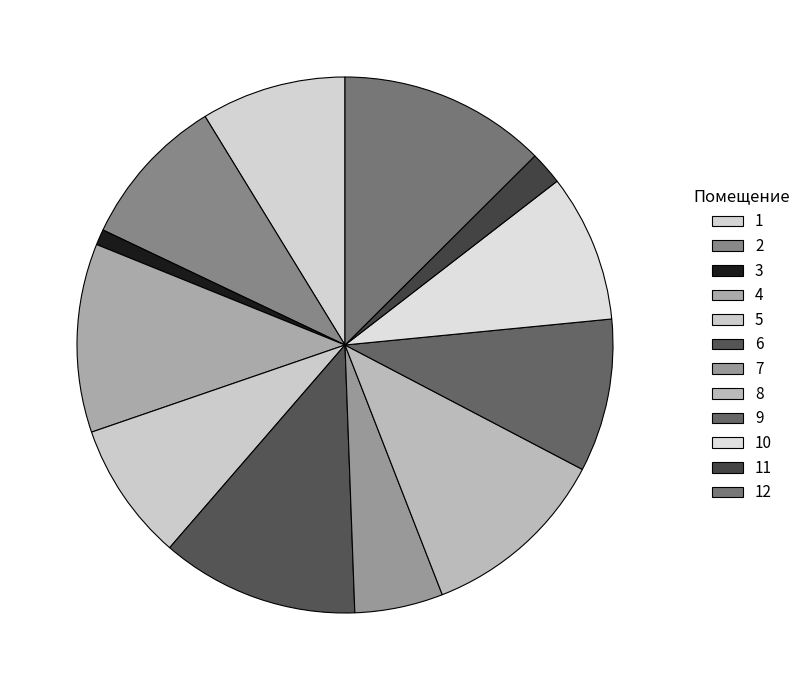

Is the sum of 9 and 5 greater than half?

No